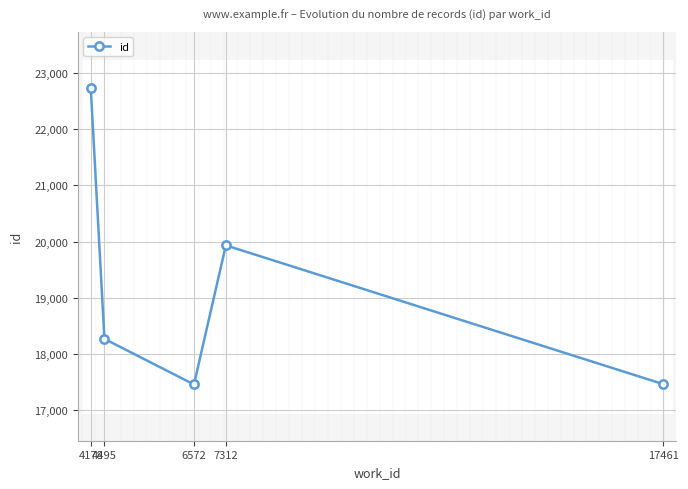

Rank the categories by value from lowest to highest.

6572, 17461, 4495, 7312, 4178